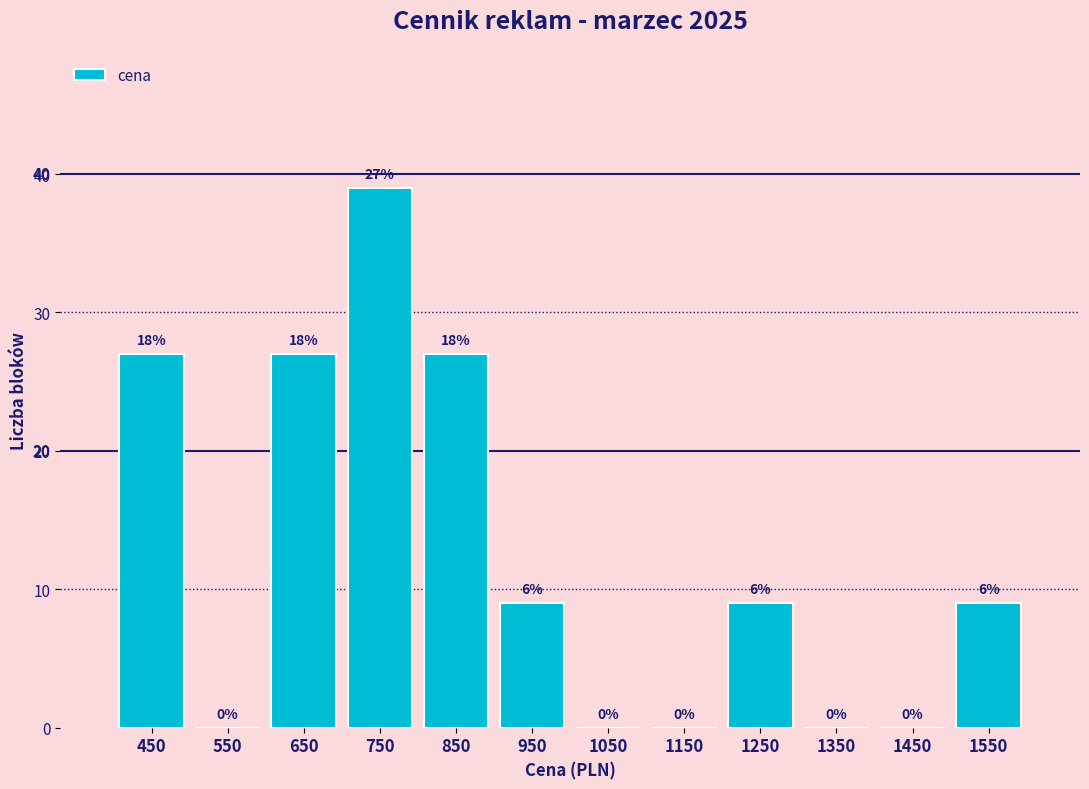

Which range on the x-axis has the tallest bar?

700 to 800